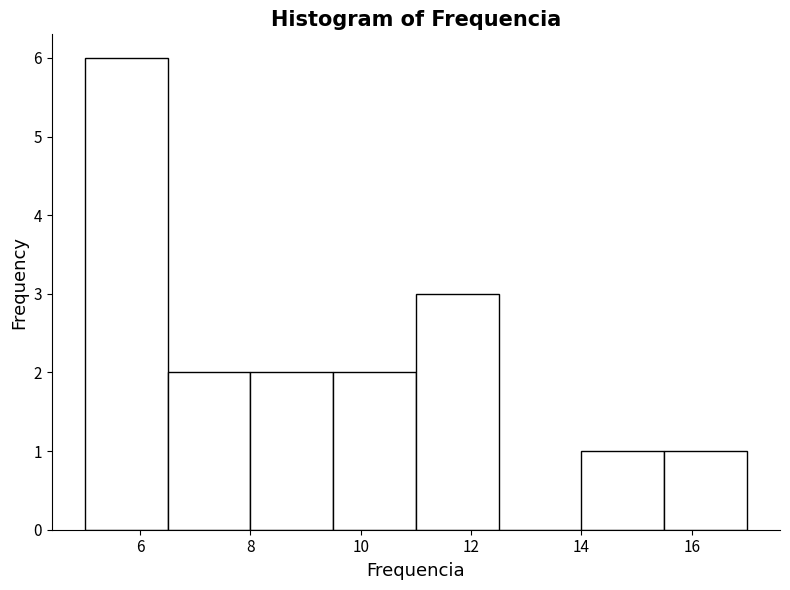

Reading left to right, transcribe this chart: for each bar, give the range it covers on the x-axis and its height. Neither the bar edges nor the heights are printed on the chart, so give them approximately, as read against the axes.

5.0 to 6.5: 6
6.5 to 8.0: 2
8.0 to 9.5: 2
9.5 to 11.0: 2
11.0 to 12.5: 3
12.5 to 14.0: 0
14.0 to 15.5: 1
15.5 to 17.0: 1